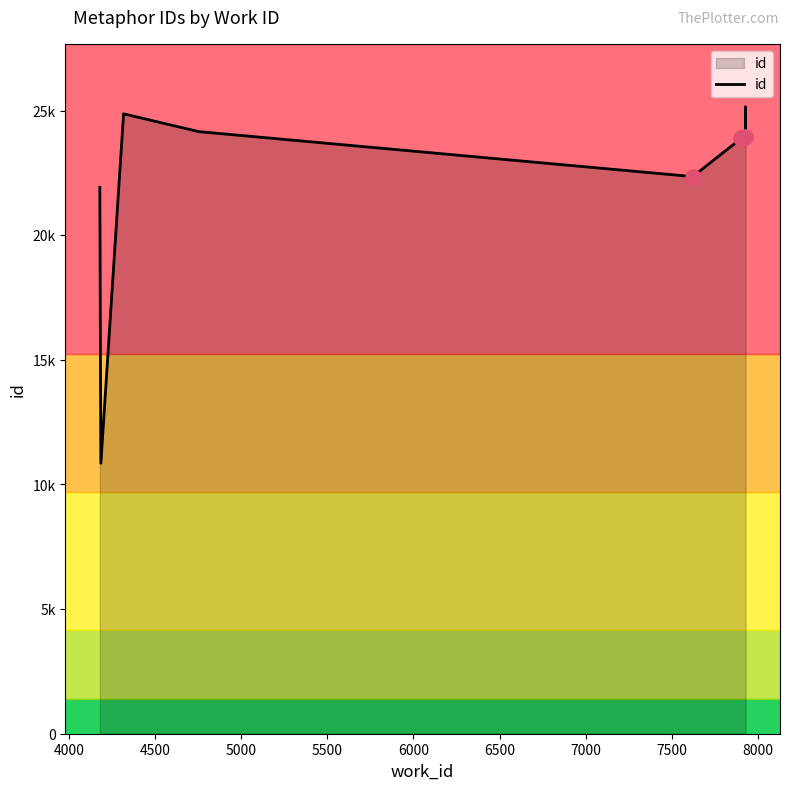

What is the change in value from 5500 to 8000?

+1586